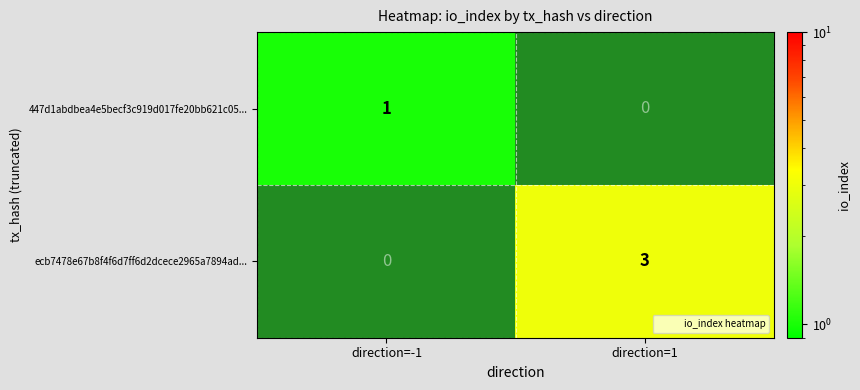

How many values in the 447d1abdbea4e5becf3c919d017fe20bb621c05... series are below 1?

1